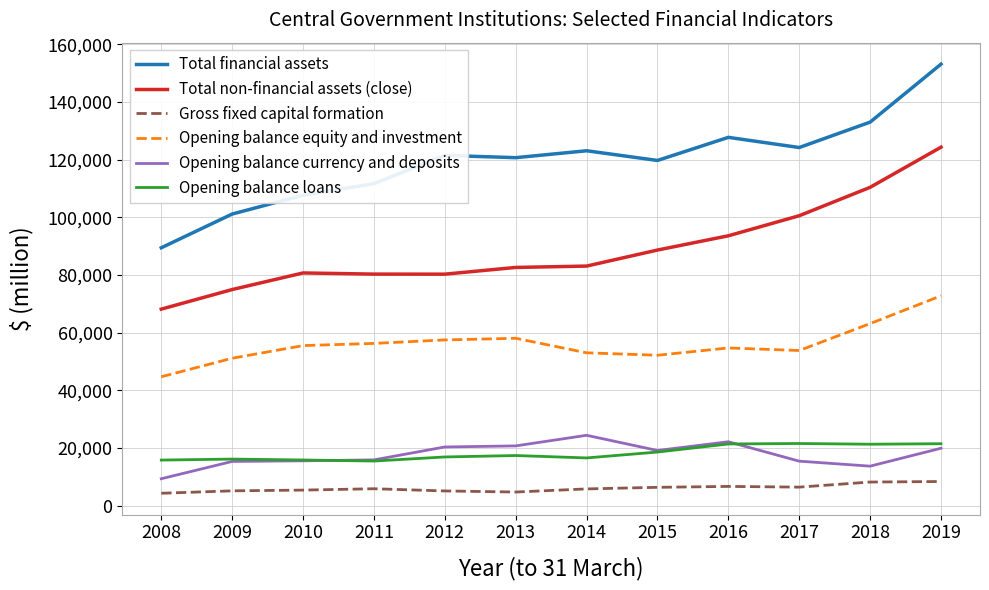

What is the difference between the maximum and minimum values in the Gross fixed capital formation series?

4067